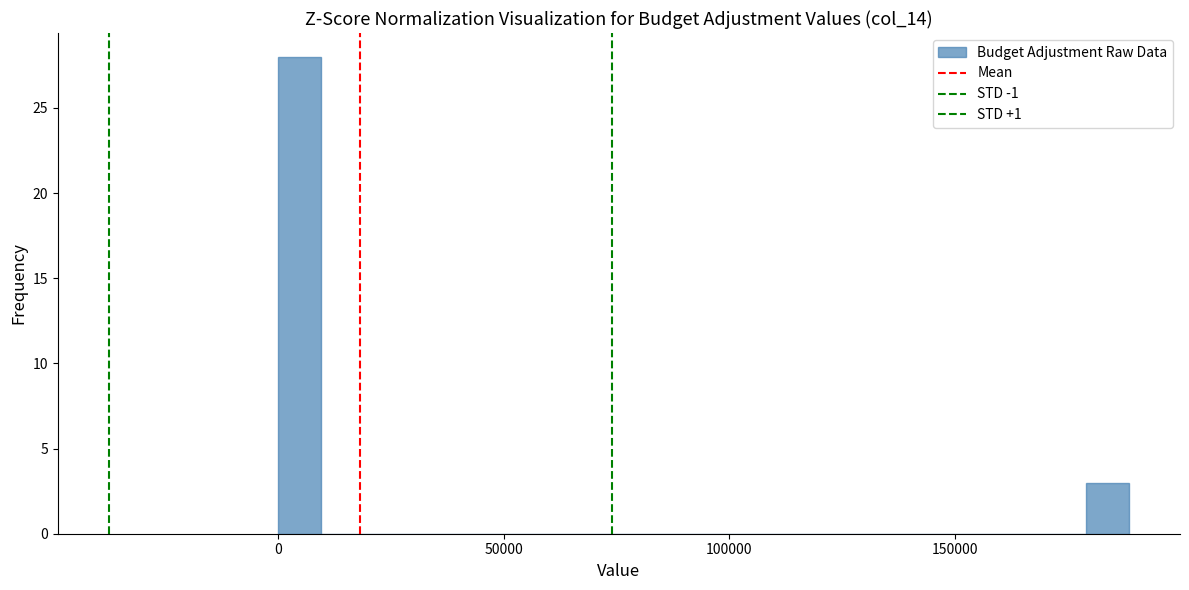

Around what value on the x-axis is the tallest bar? Give the approximate position of its centre, as read against the axis.

5000